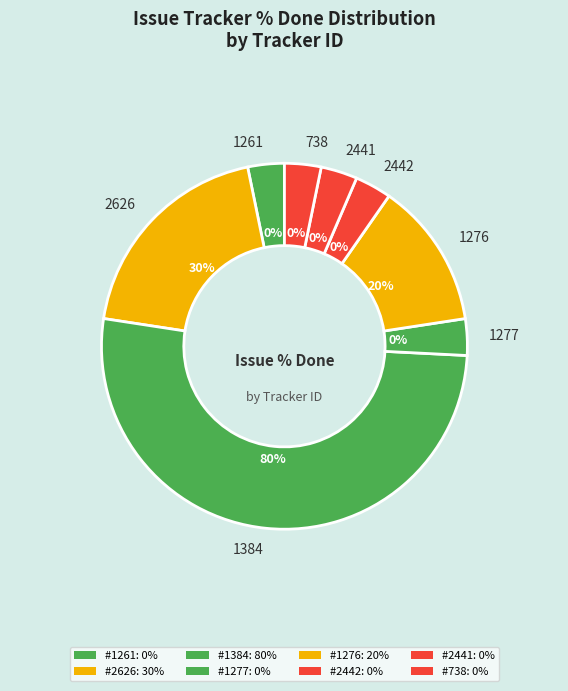

Which slice is the largest?

1384